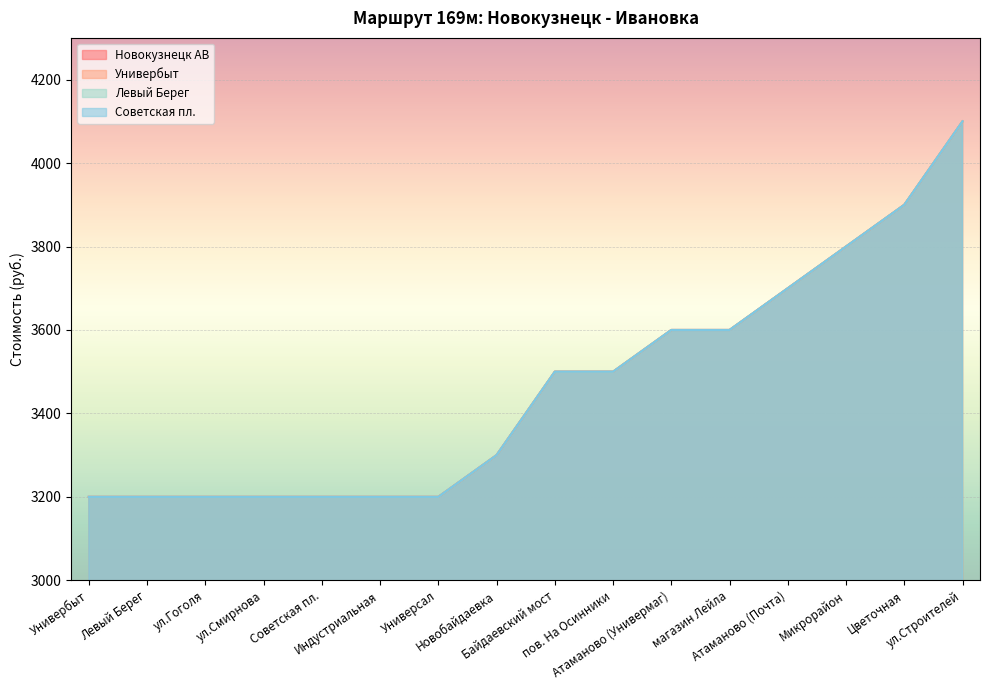

Rank the categories by Новокузнецк АВ value from lowest to highest.

Универбыт, Левый Берег, ул.Гоголя, ул.Смирнова, Советская пл., Индустриальная, Универсал, Новобайдаевка, Байдаевский мост, пов. На Осинники, Атаманово (Универмаг), магазин Лейла, Атаманово (Почта), Микрорайон, Цветочная, ул.Строителей